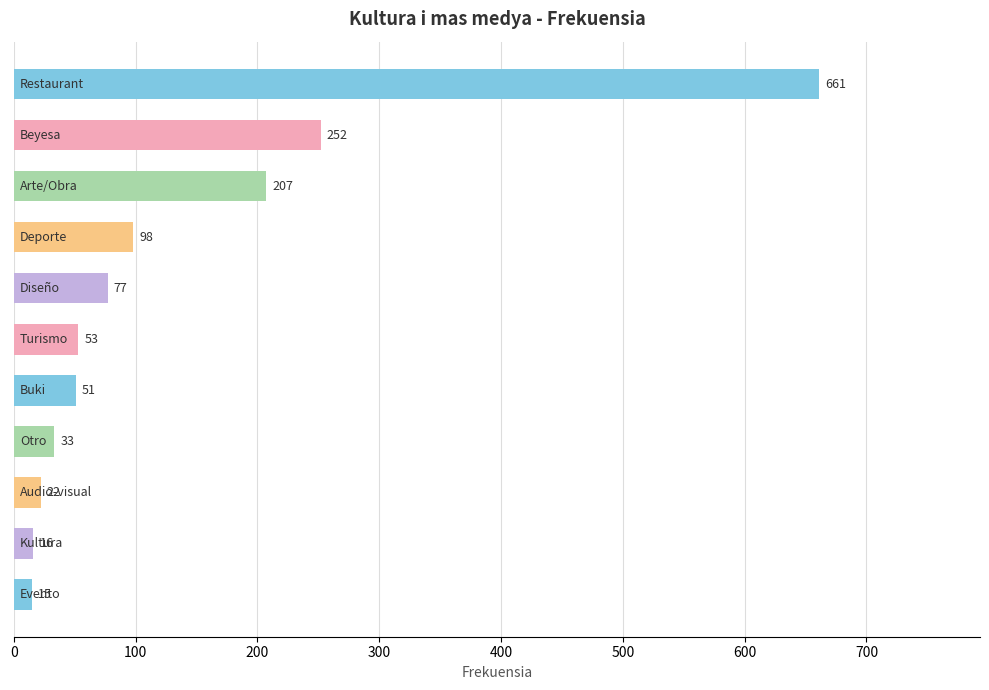

How many series are shown in this chart?

1